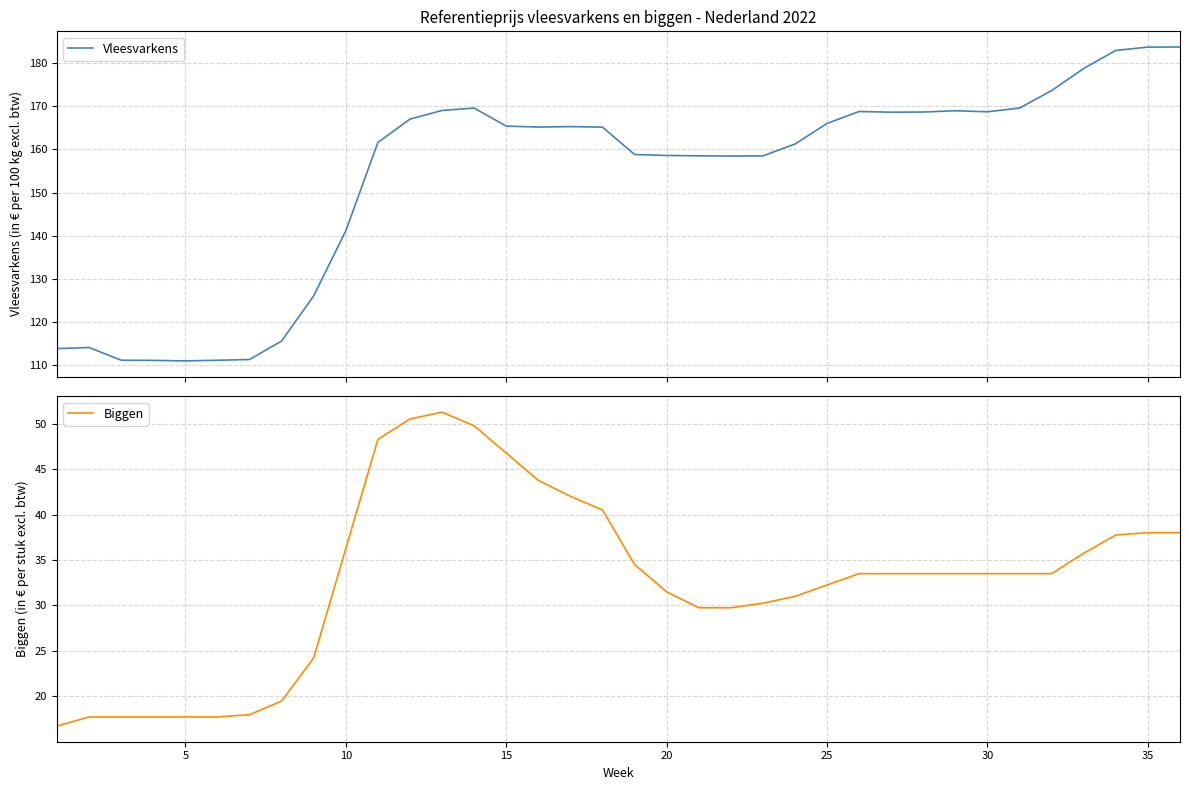

How many values in the Vleesvarkens series exceed 165?

19